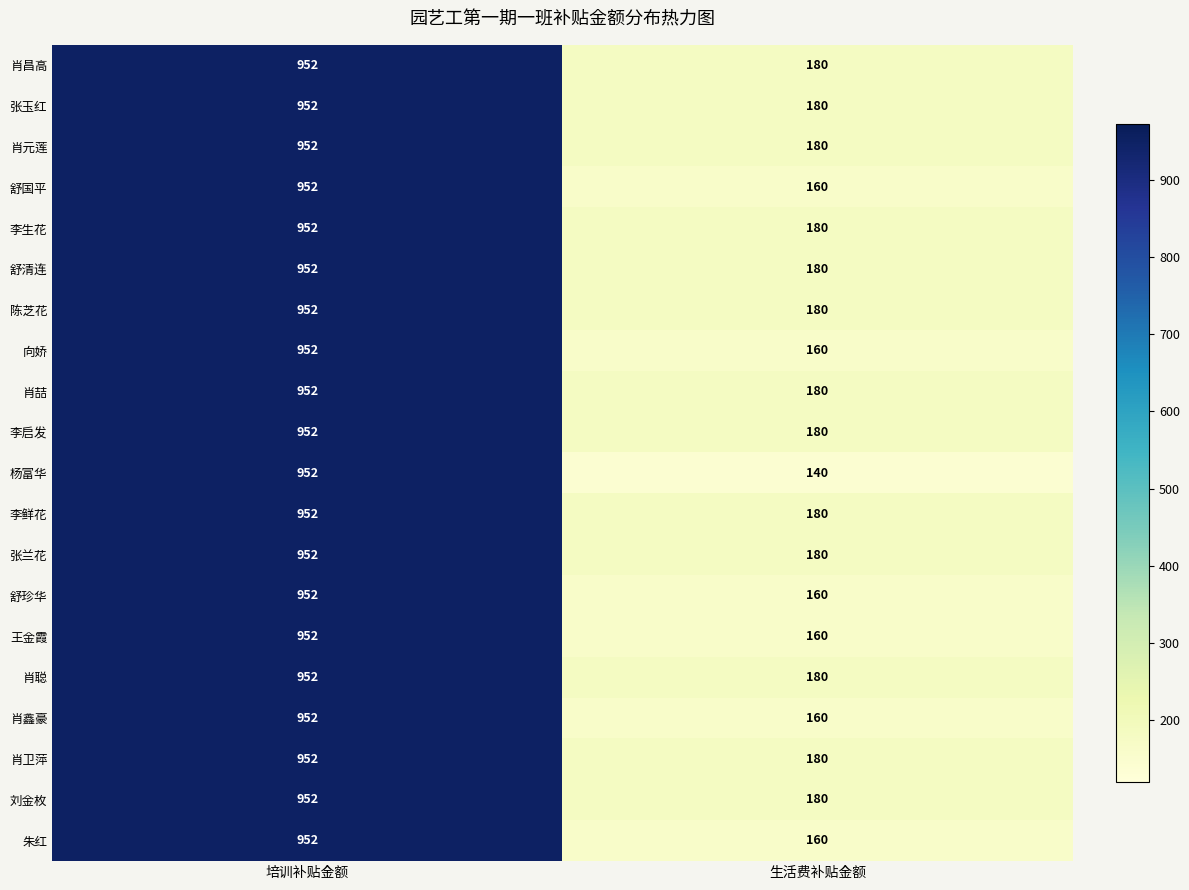

What is the spread (max minus min) of values at 生活费补贴金额?

40